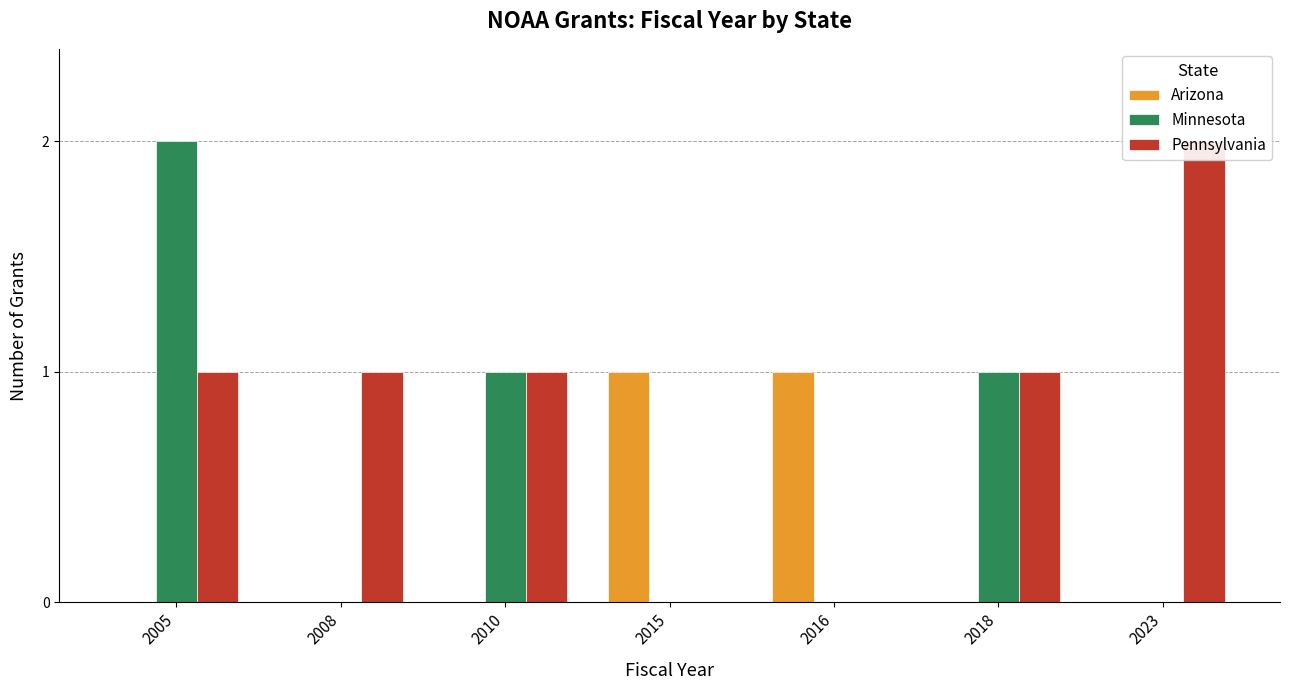

How many groups of bars are there?

7